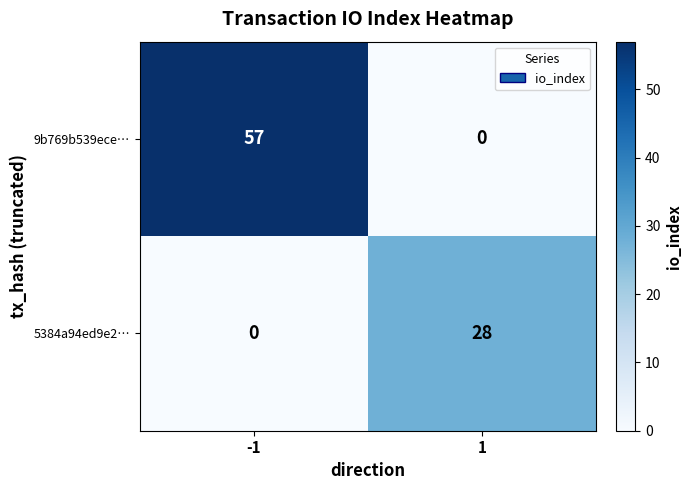

Is it true that 5384a94ed9e2… equals 28 at 1?

True